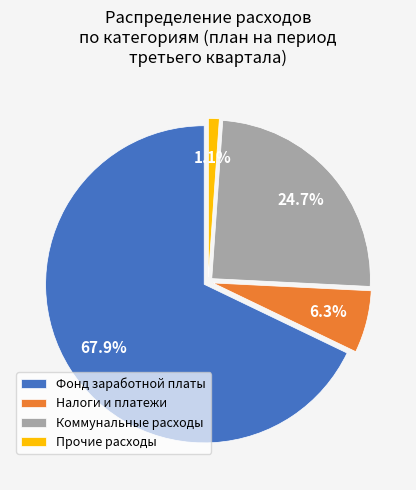

Do Прочие расходы and Налоги и платежи together represent more than half of the pie?

No